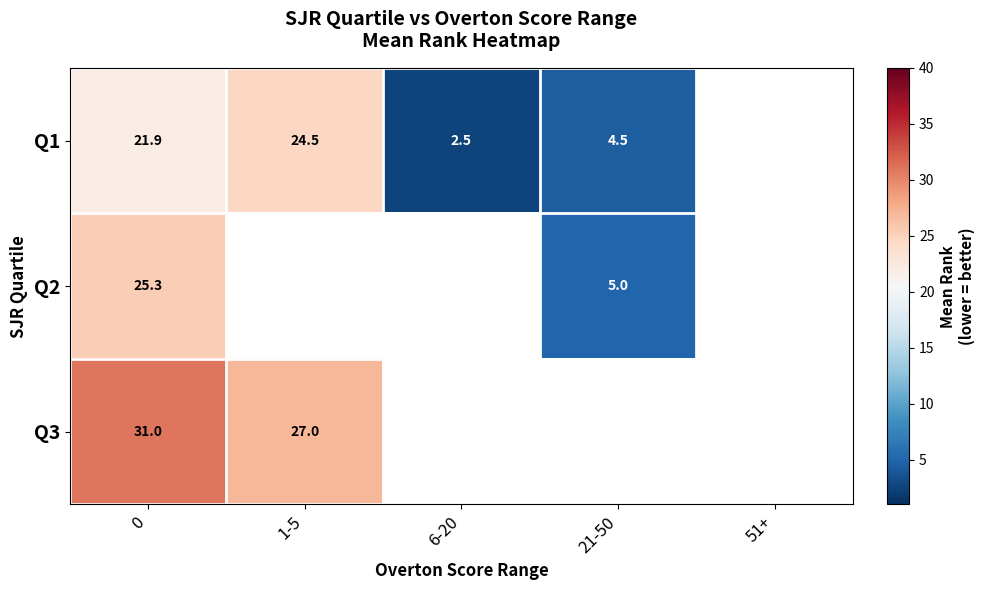

Which series has the largest range (max minus min)?

Q1